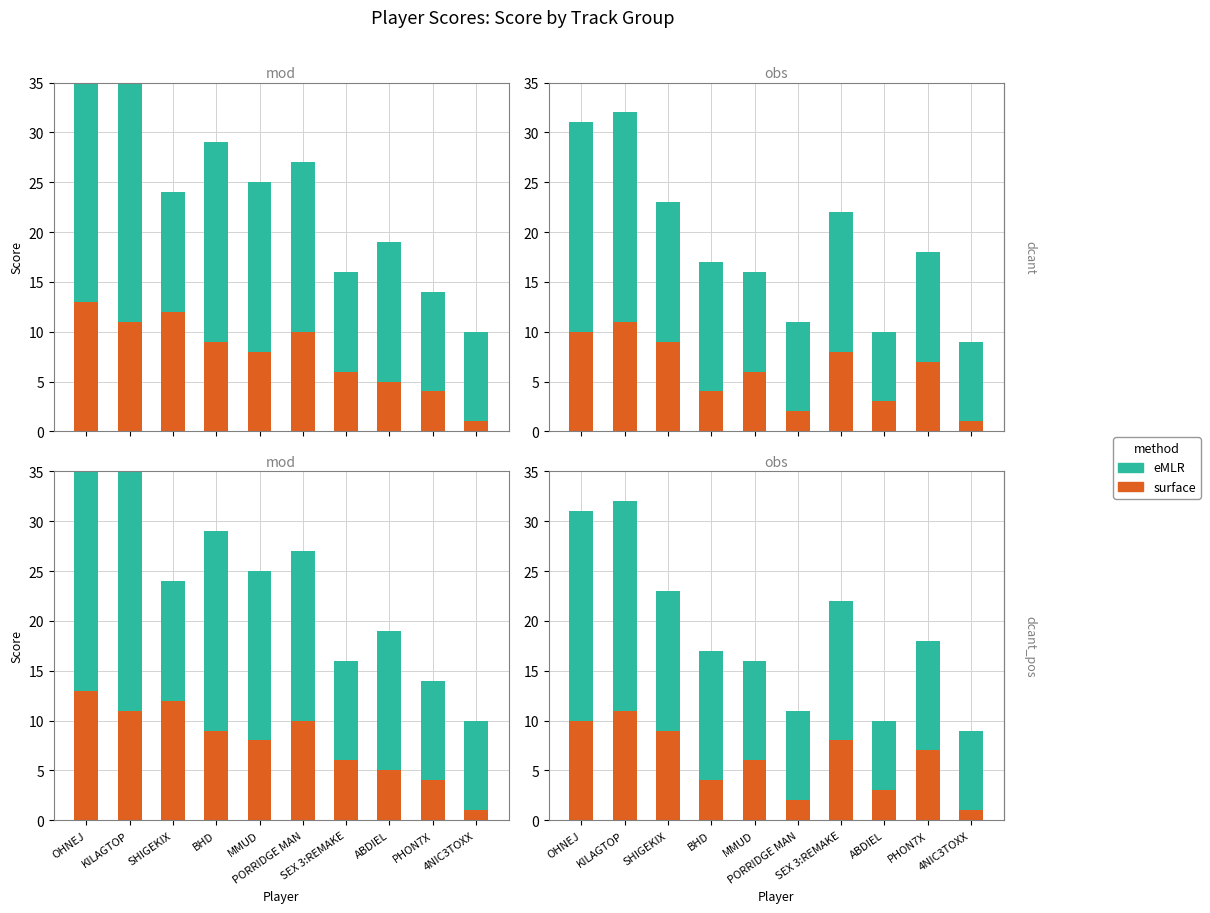

At which label is eMLR closest to 14?

SHIGEKIX